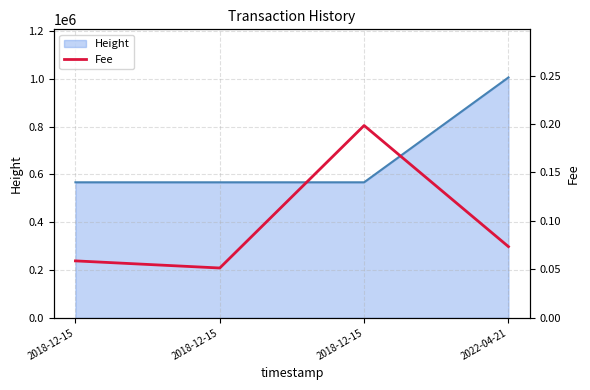

List the labels in order of value, smallest first.

2018-12-15, 2018-12-15, 2022-04-21, 2018-12-15